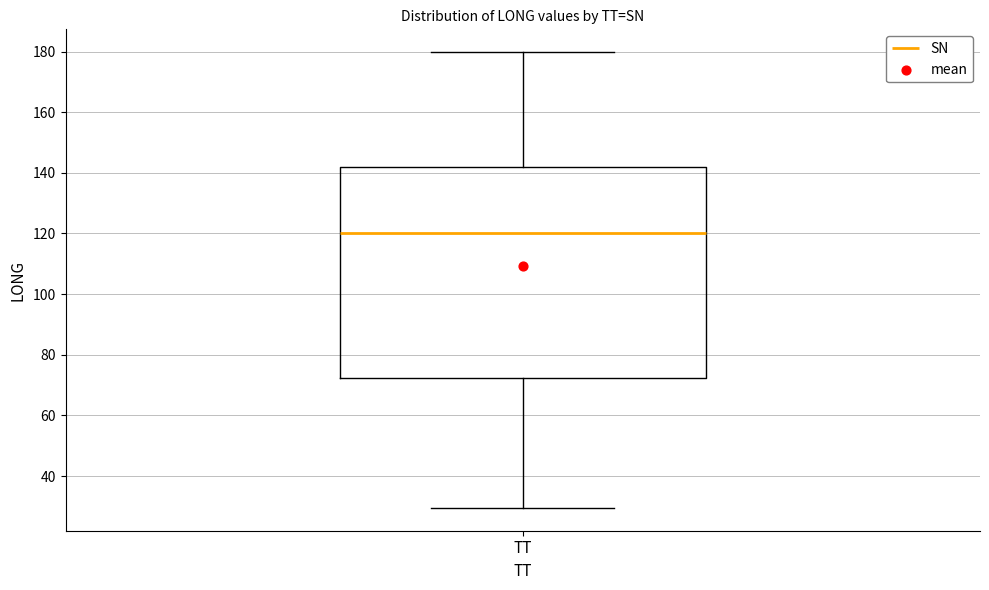

Transcribe this box plot: give where the median line is, the range the box spans, and where the two whiskers end, as read against the y-axis. The values are not printed on the chart, so give them approximately, as read against the axis.

median 120, box 72 to 142, whiskers 30 to 180